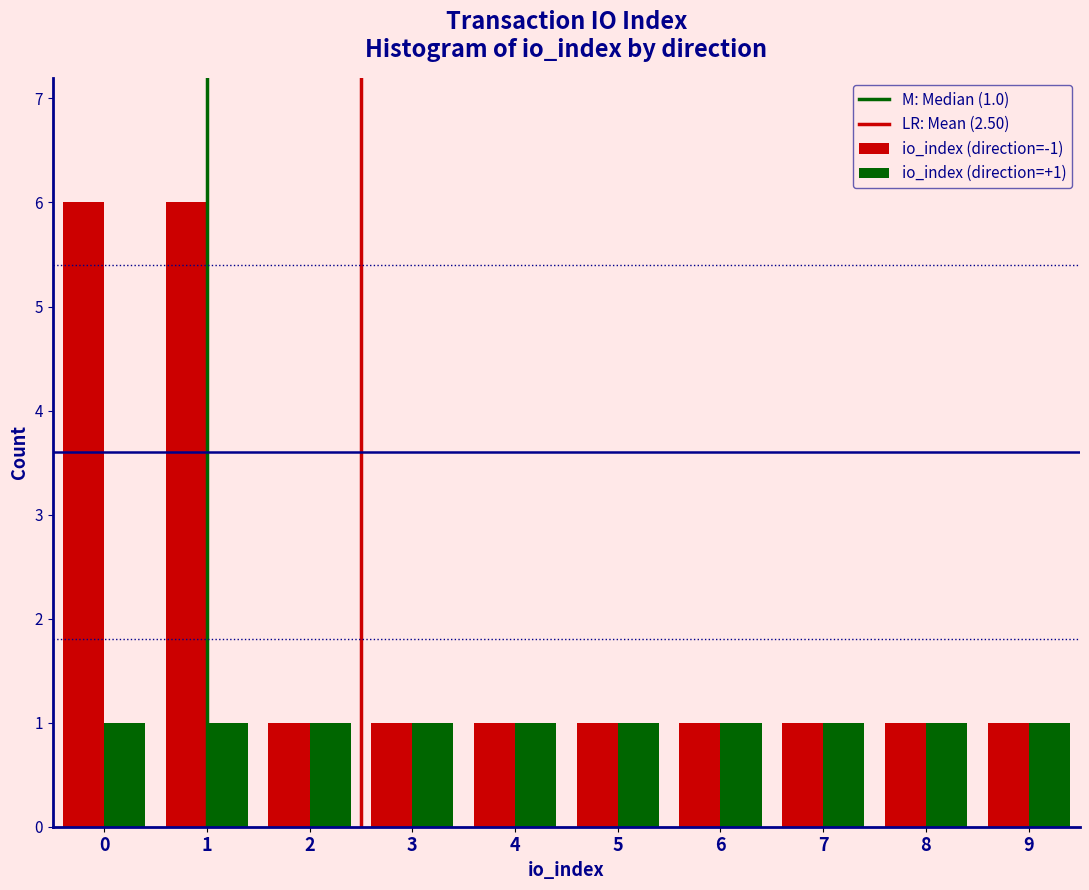

Reading left to right, what are all the values shown in this chart?

io_index (direction=-1): 6	6	1	1	1	1	1	1	1	1
io_index (direction=+1): 1	1	1	1	1	1	1	1	1	1